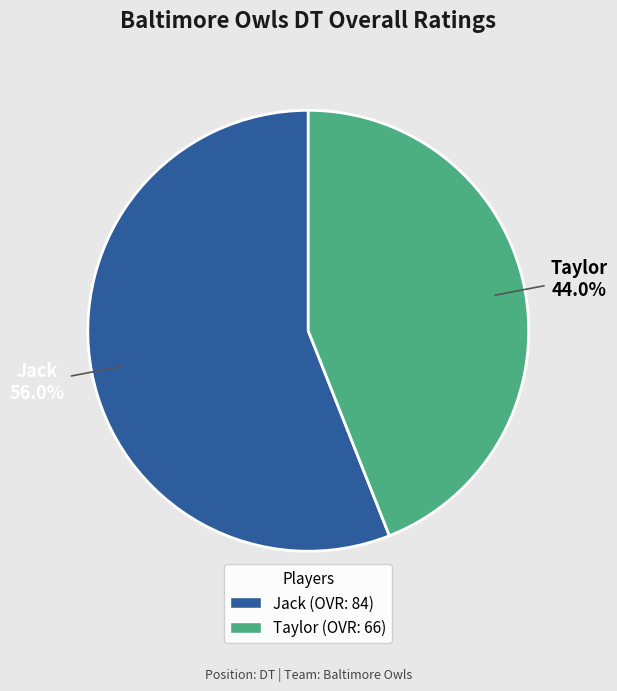

Rank the categories by value from lowest to highest.

Taylor, Jack